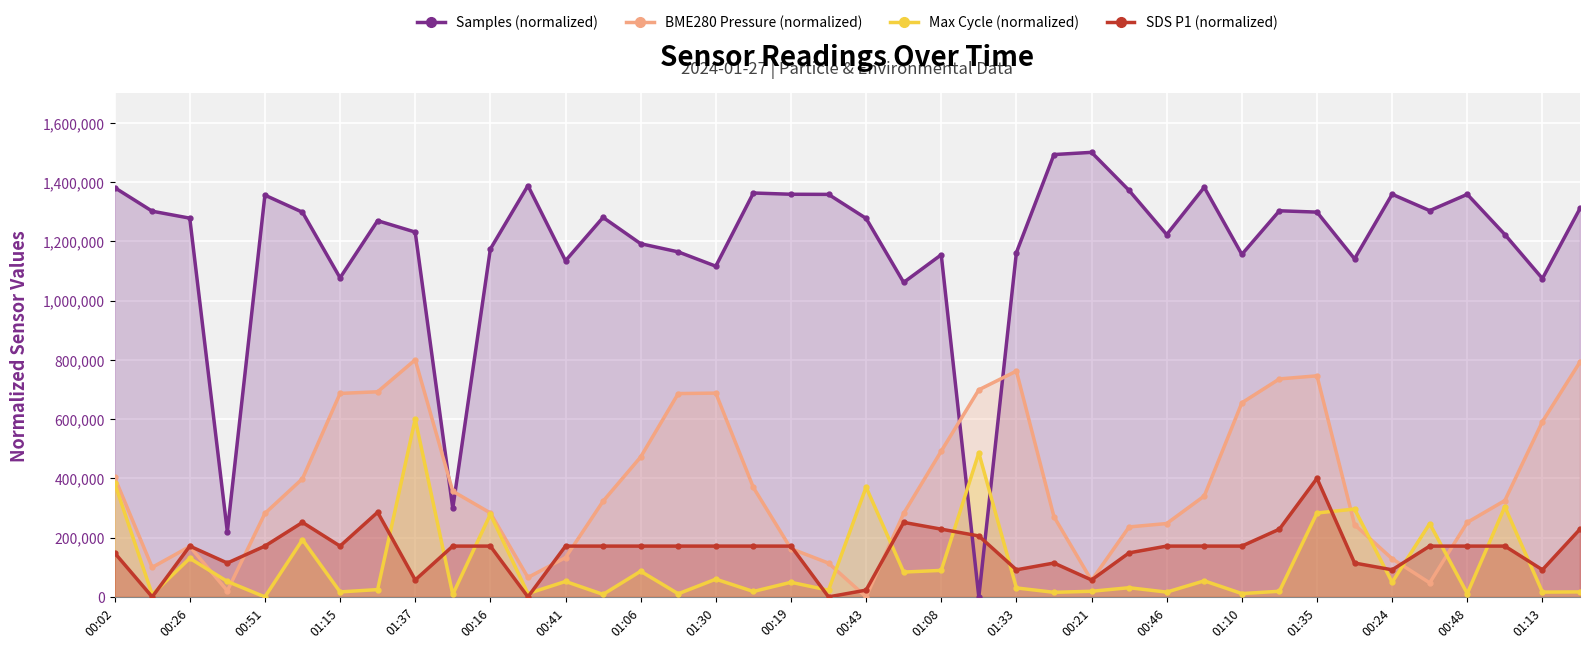

Reading right to left, transcribe all the data shown in this chart.

Samples (normalized): 1310735.4	1074154.7	1222687.2	1358386.3	1303370.2	1358609.5	1140665.1	1298348.4	1302868.0	1155674.6	1382100.2	1222464.0	1371387.1	1500000.0	1492579.0	1161756.5	0.0	1154502.8	1061098.1	1277201.2	1358163.2	1358609.5	1362850.1	1115891.1	1164155.8	1191719.7	1280493.2	1134304.2	1387679.9	1173864.5	299018.0	1230945.2	1269445.4	1076609.8	1297957.8	1355596.5	219897.3	1277982.4	1301417.3	1381095.9
BME280 Pressure (normalized): 792781.7	591373.2	325176.1	251408.5	47359.2	128697.2	243662.0	745950.7	735563.4	654753.5	340493.0	247535.2	236091.5	55633.8	270598.6	761971.8	698767.6	491901.4	281690.1	0.0	113908.5	162852.1	369190.1	687676.1	686091.5	472007.0	322887.3	132570.4	65493.0	283274.6	356514.1	800000.0	692077.5	686619.7	398943.7	281690.1	20422.5	170070.4	99647.9	403345.1
Max Cycle (normalized): 16901.4	16197.2	304225.4	11267.6	247183.1	49295.8	296478.9	283098.6	19014.1	11267.6	54225.4	16197.2	30985.9	19014.1	15493.0	30281.7	485915.5	89436.6	83802.8	370422.5	22535.2	49295.8	18309.9	59859.2	10563.4	86619.7	8450.7	52112.7	11267.6	278873.2	8450.7	600000.0	24647.9	16901.4	192957.7	0.0	52112.7	130281.7	8450.7	383802.8
SDS P1 (normalized): 228571.4	91428.6	171428.6	171428.6	171428.6	91428.6	114285.7	400000.0	228571.4	171428.6	171428.6	171428.6	148571.4	57142.9	114285.7	91428.6	205714.3	228571.4	251428.6	22857.1	0.0	171428.6	171428.6	171428.6	171428.6	171428.6	171428.6	171428.6	0.0	171428.6	171428.6	57142.9	285714.3	171428.6	251428.6	171428.6	114285.7	171428.6	0.0	148571.4